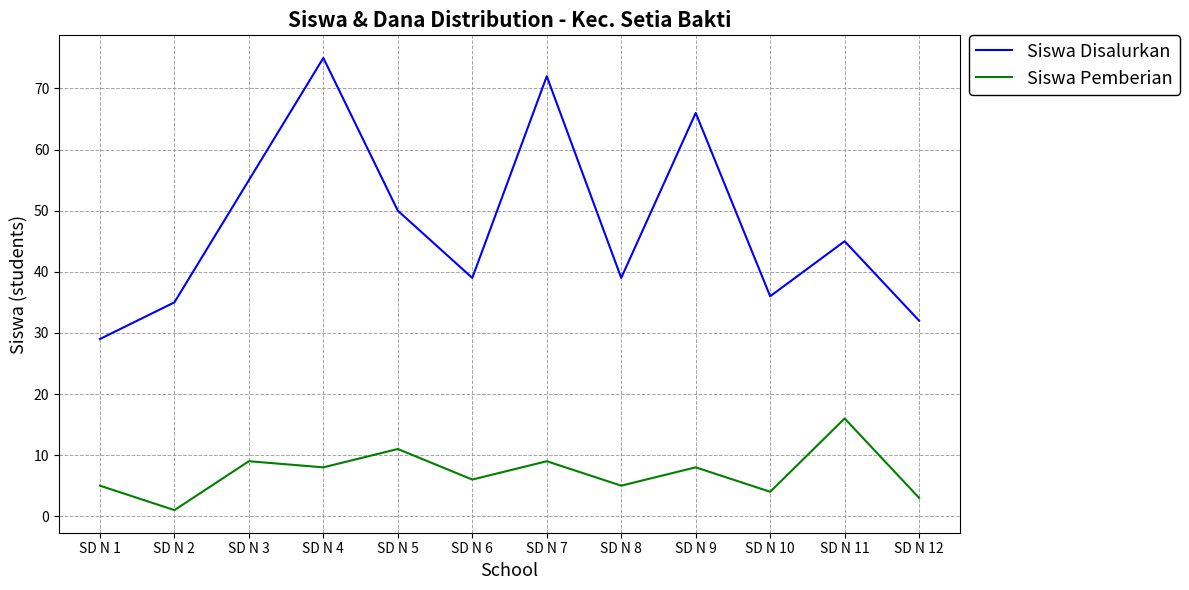

Is this an area chart (filled region under the line)?

No